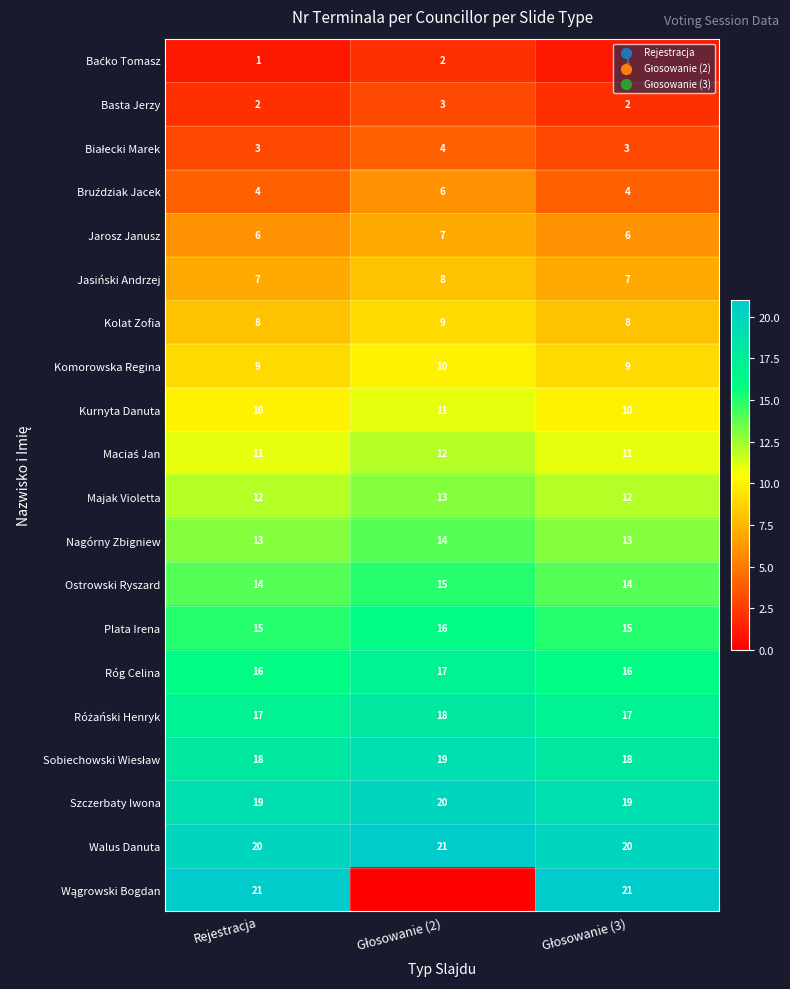

What is the maximum value for Majak Violetta?

13